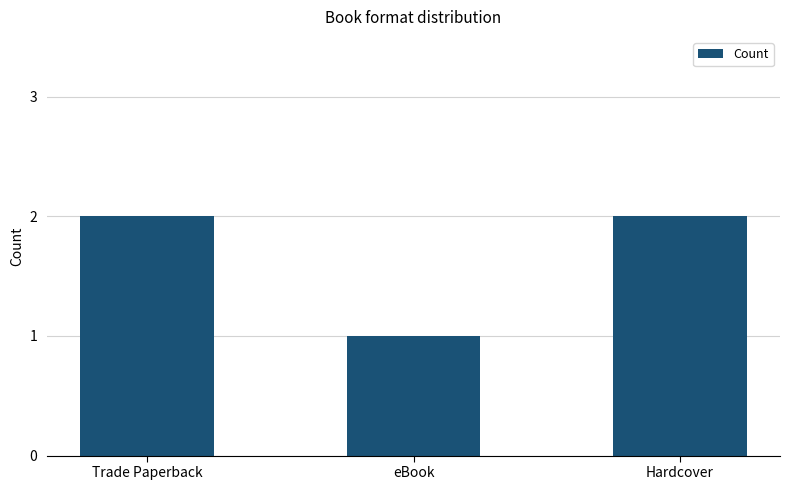

Reading right to left, extract all data points from this chart.

Hardcover=2	eBook=1	Trade Paperback=2